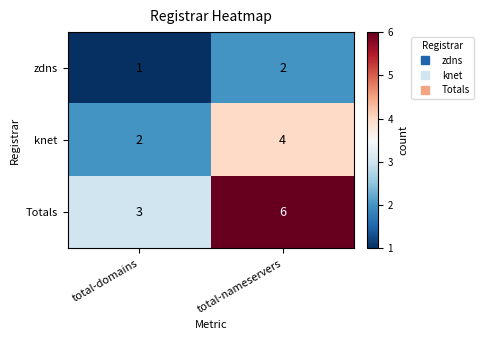

Where is Totals nearest to the value 4?

total-domains